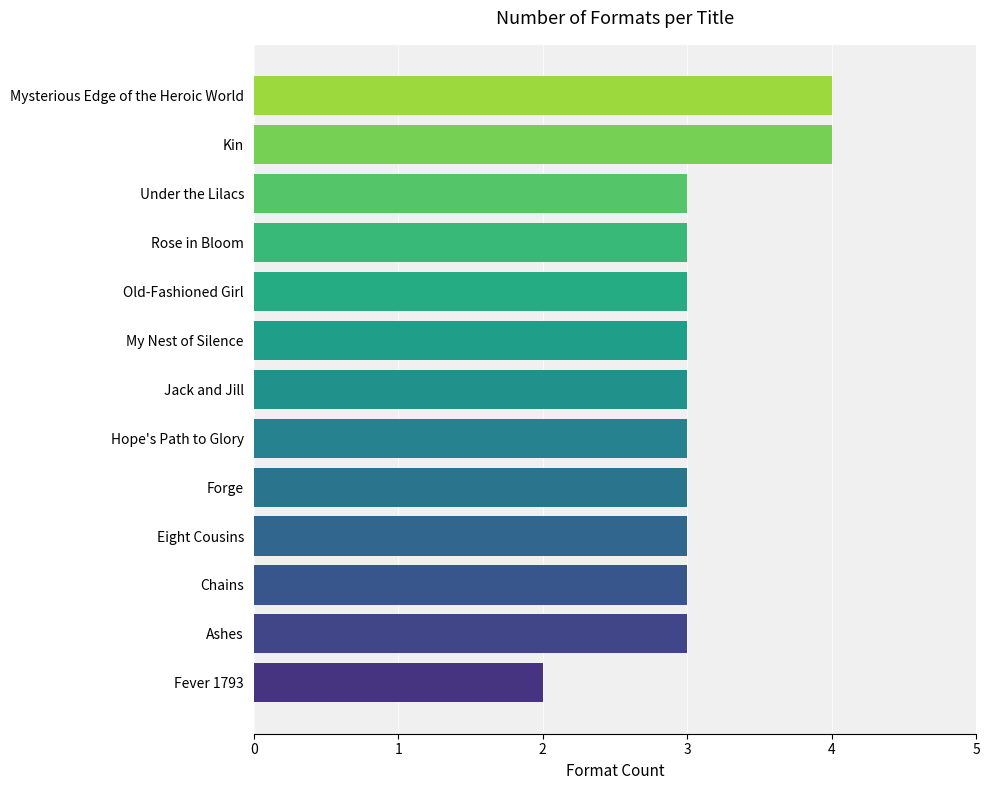

How many data points does each series have?

13